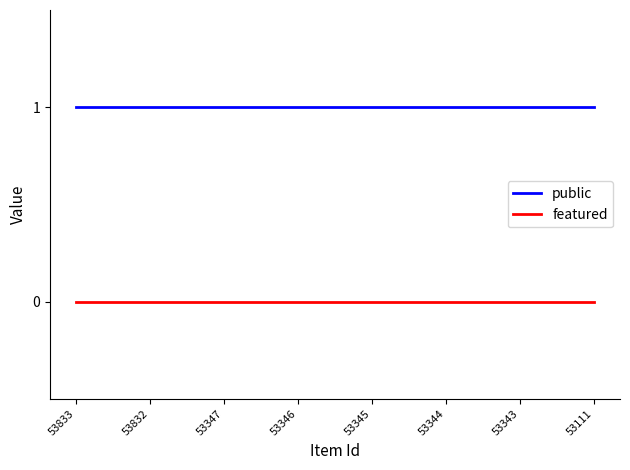

True or false: public has a value of 0 at 53345.

False